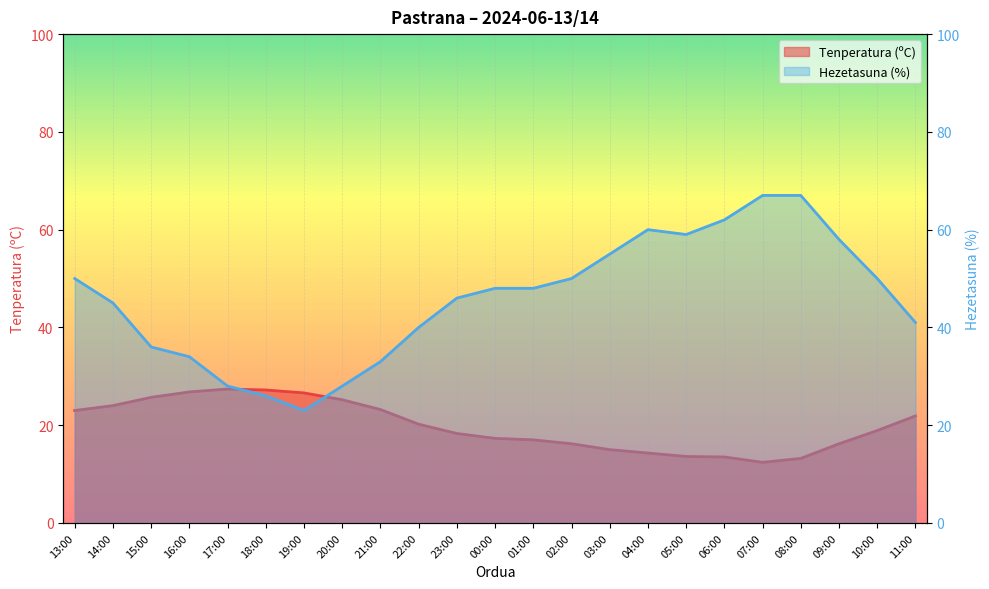

How many distinct data groups are displayed?

2